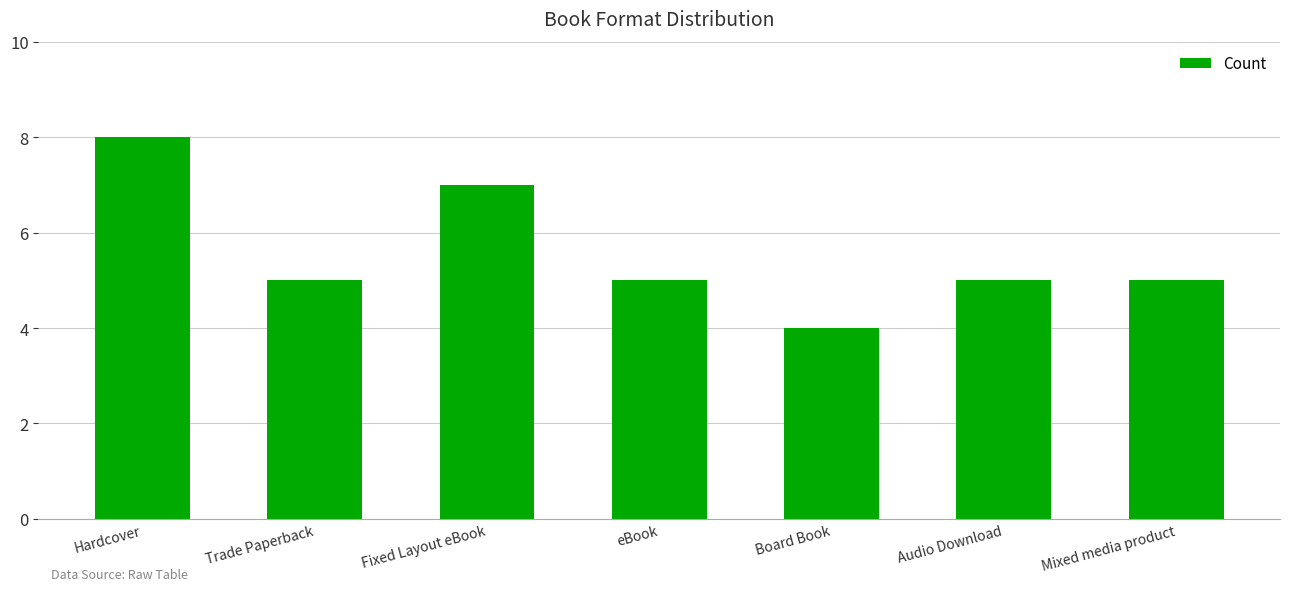

What is the label of the 6th bar from the right?

Trade Paperback